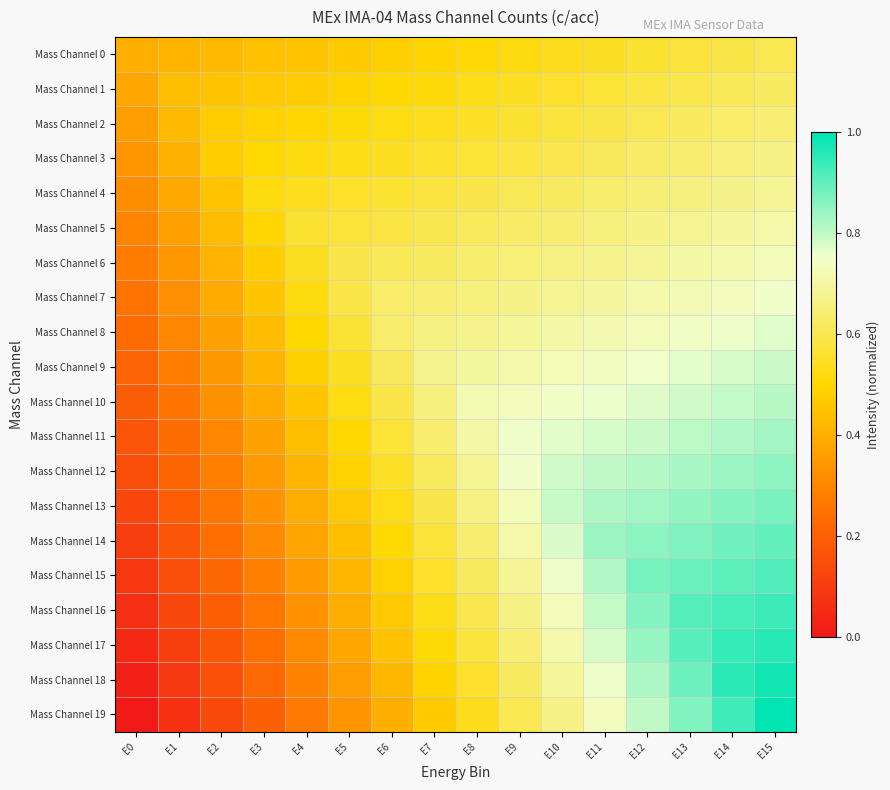

At E14, list the series in order from largest to smallest.

Mass Channel 18, Mass Channel 17, Mass Channel 19, Mass Channel 16, Mass Channel 15, Mass Channel 14, Mass Channel 13, Mass Channel 12, Mass Channel 11, Mass Channel 10, Mass Channel 9, Mass Channel 8, Mass Channel 7, Mass Channel 6, Mass Channel 5, Mass Channel 4, Mass Channel 3, Mass Channel 2, Mass Channel 1, Mass Channel 0